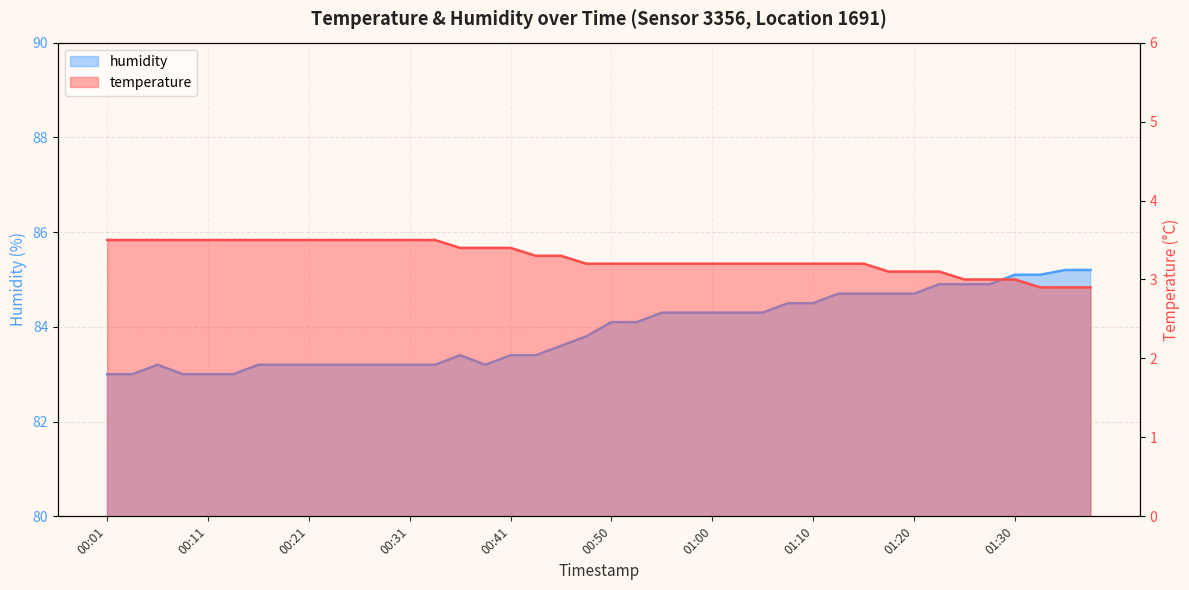

The humidity series shows 135.5 at 00:38. True or false?

False